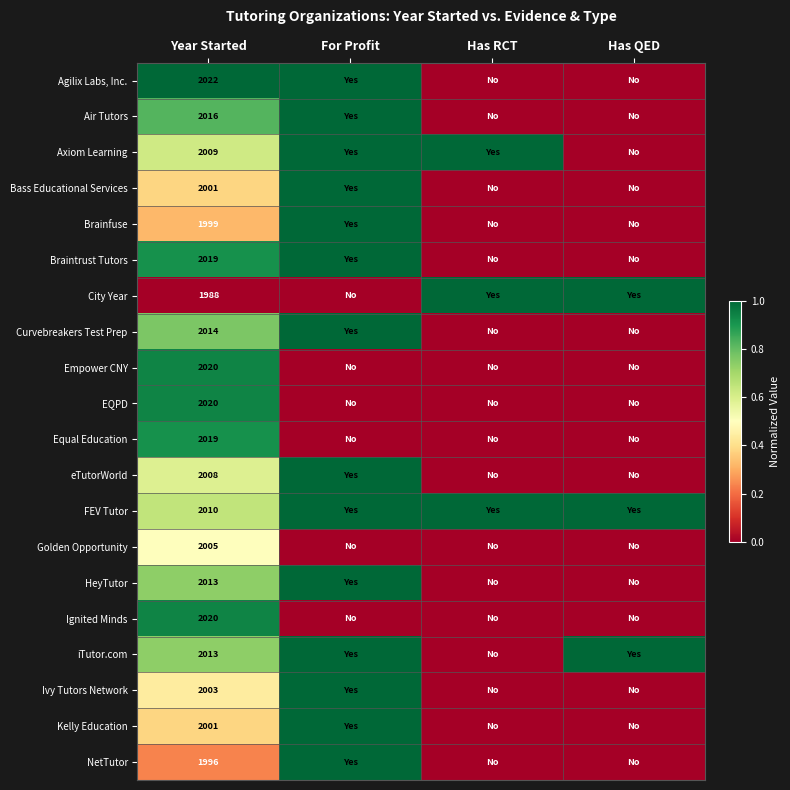

True or false: City Year has a value of 1988 at Year Started.

True